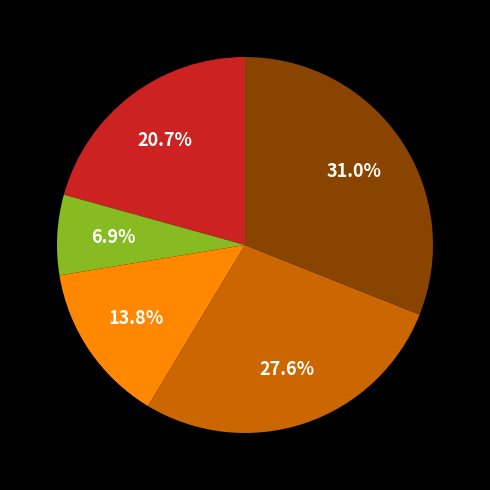

Is there any slice that represents more than half of the pie?

No